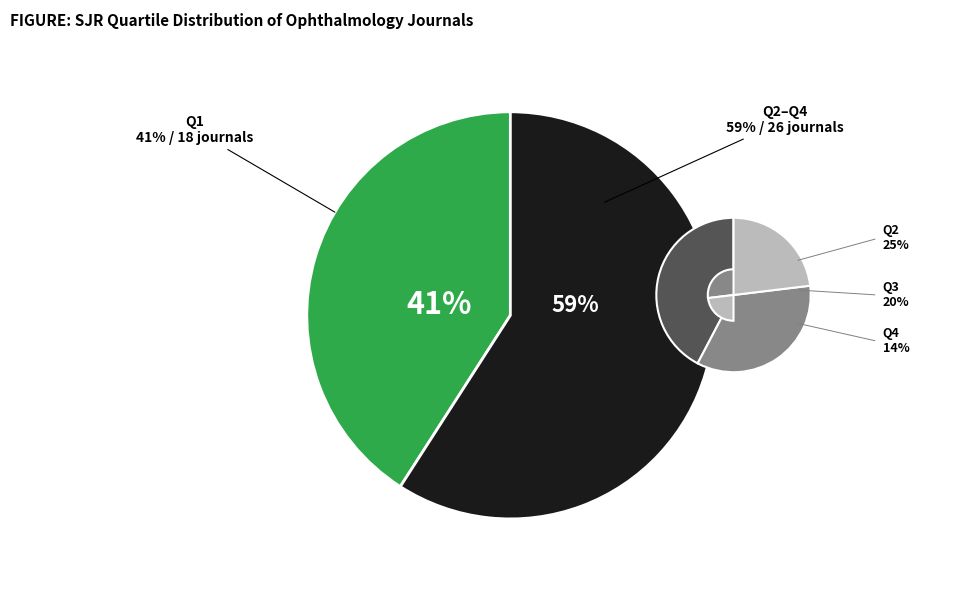

True or false: Q2 accounts for 25% of the total.

True